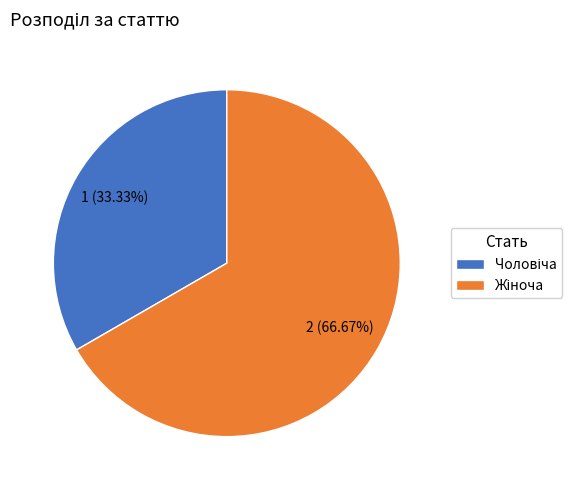

Is there a majority slice in this chart?

Yes